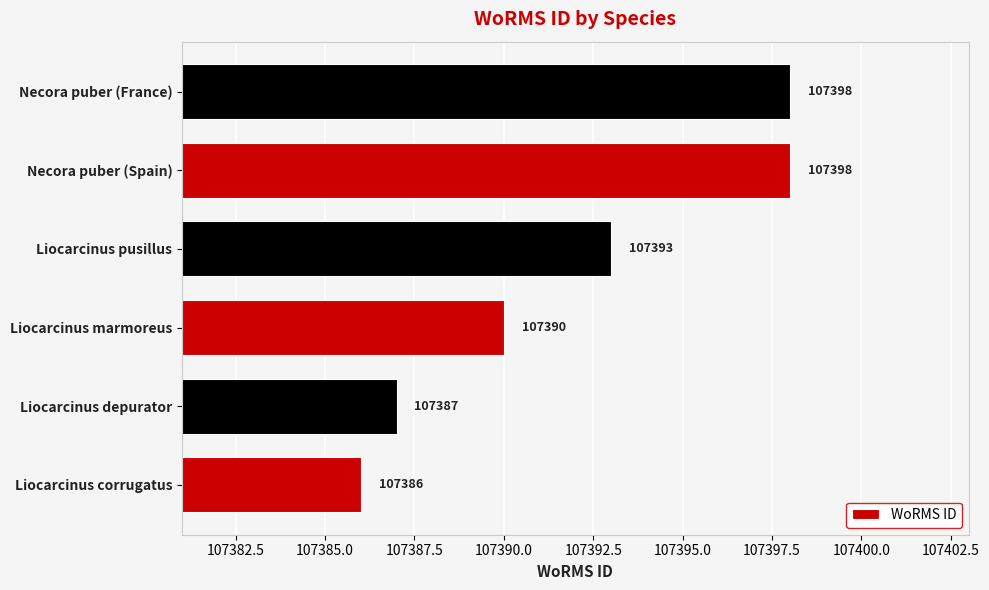

How many data points are less than 107393?

3